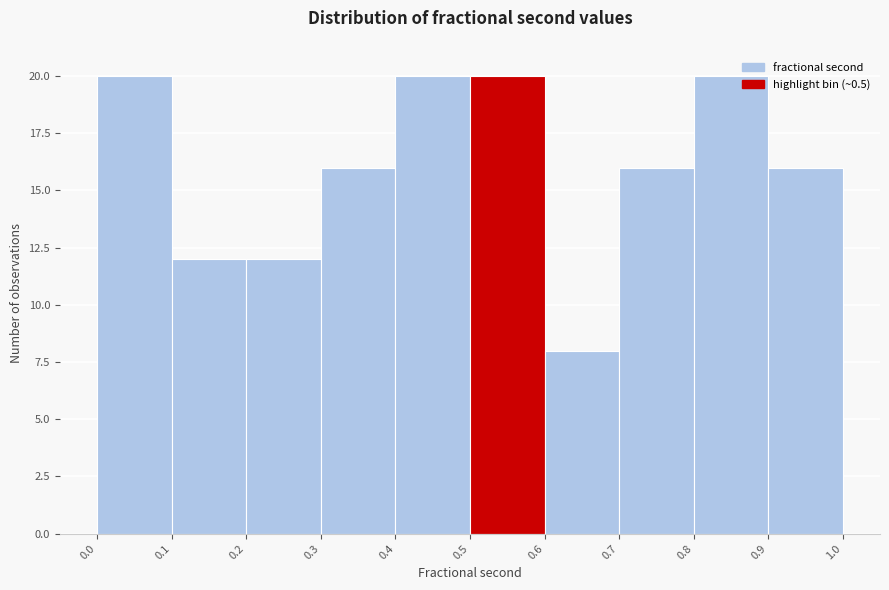

Reading left to right, transcribe this chart: for each bar, give the range it covers on the x-axis and its height. The values are not printed on the chart, so give them approximately, as read against the axis.

0.0 to 0.1: 20
0.1 to 0.2: 12
0.2 to 0.3: 12
0.3 to 0.4: 16
0.4 to 0.5: 20
0.5 to 0.6: 20
0.6 to 0.7: 8
0.7 to 0.8: 16
0.8 to 0.9: 20
0.9 to 1.0: 16